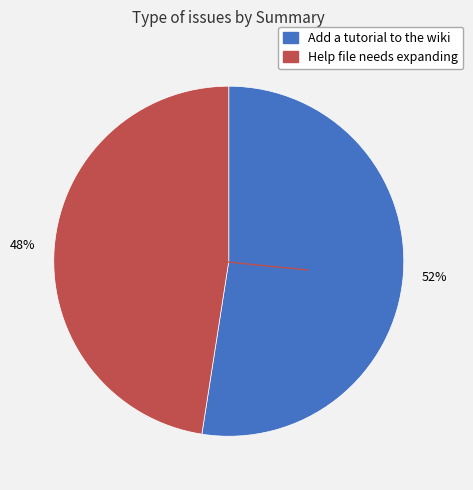

Which category has the smallest portion of the pie?

Help file needs expanding